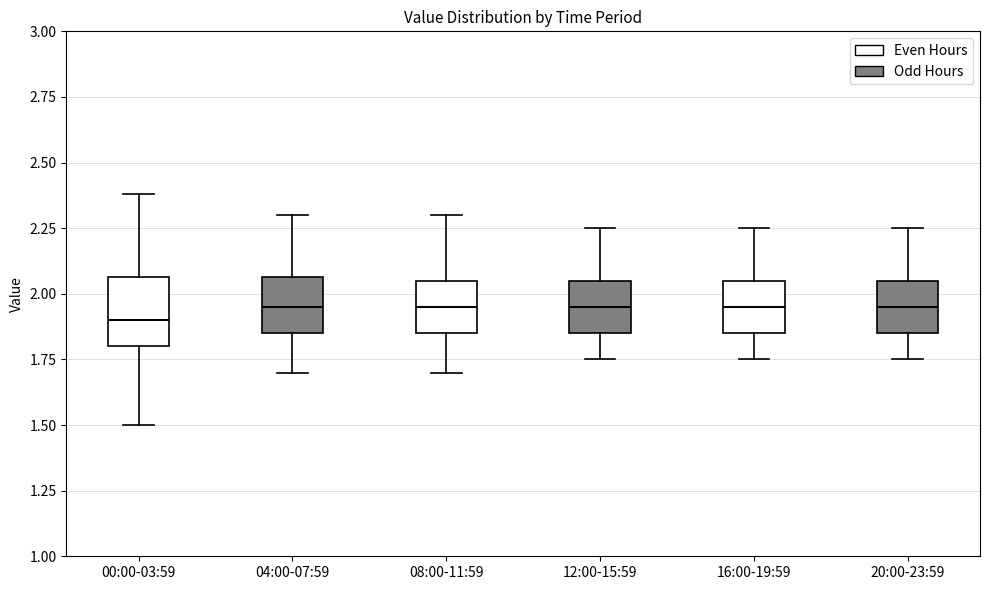

Reading left to right, read every box against the y-axis: the position of its median line, the range the box covers, and the ends of its whiskers. The values are not printed on the chart, so give them approximately, as read against the axis.

00:00-03:59: median 1.90, box 1.80 to 2.05, whiskers 1.50 to 2.40
04:00-07:59: median 1.95, box 1.85 to 2.05, whiskers 1.70 to 2.30
08:00-11:59: median 1.95, box 1.85 to 2.05, whiskers 1.70 to 2.30
12:00-15:59: median 1.95, box 1.85 to 2.05, whiskers 1.75 to 2.25
16:00-19:59: median 1.95, box 1.85 to 2.05, whiskers 1.75 to 2.25
20:00-23:59: median 1.95, box 1.85 to 2.05, whiskers 1.75 to 2.25